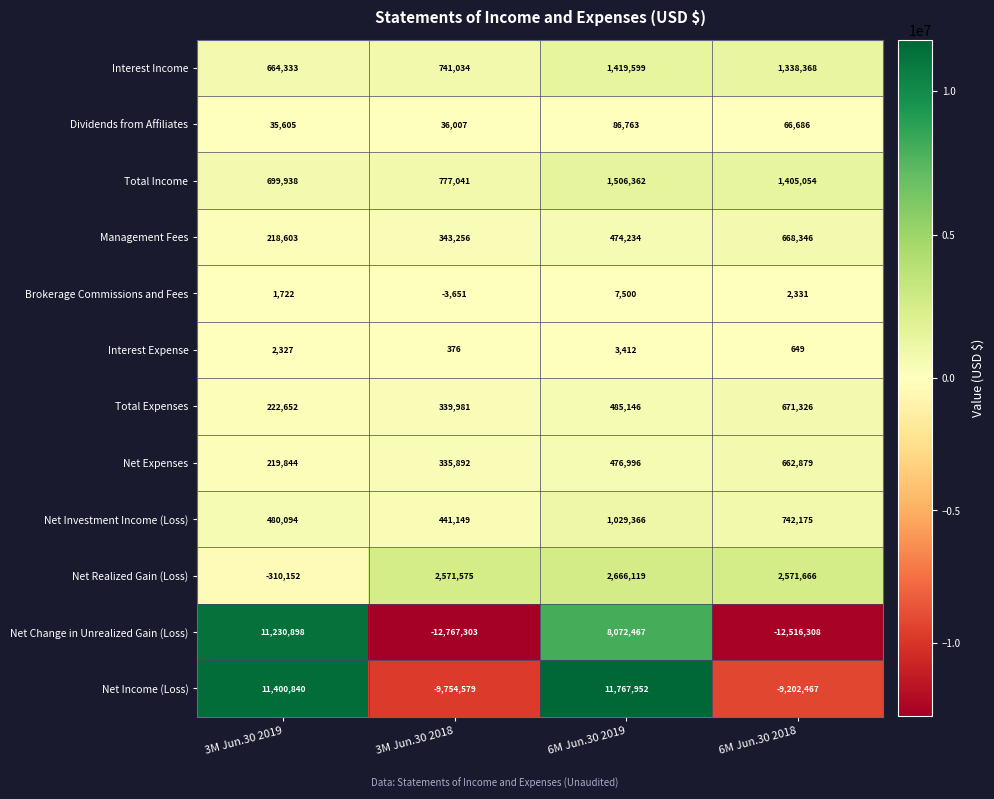

What is the sum of the Management Fees values at 6M Jun.30 2019 and 3M Jun.30 2019?

692837